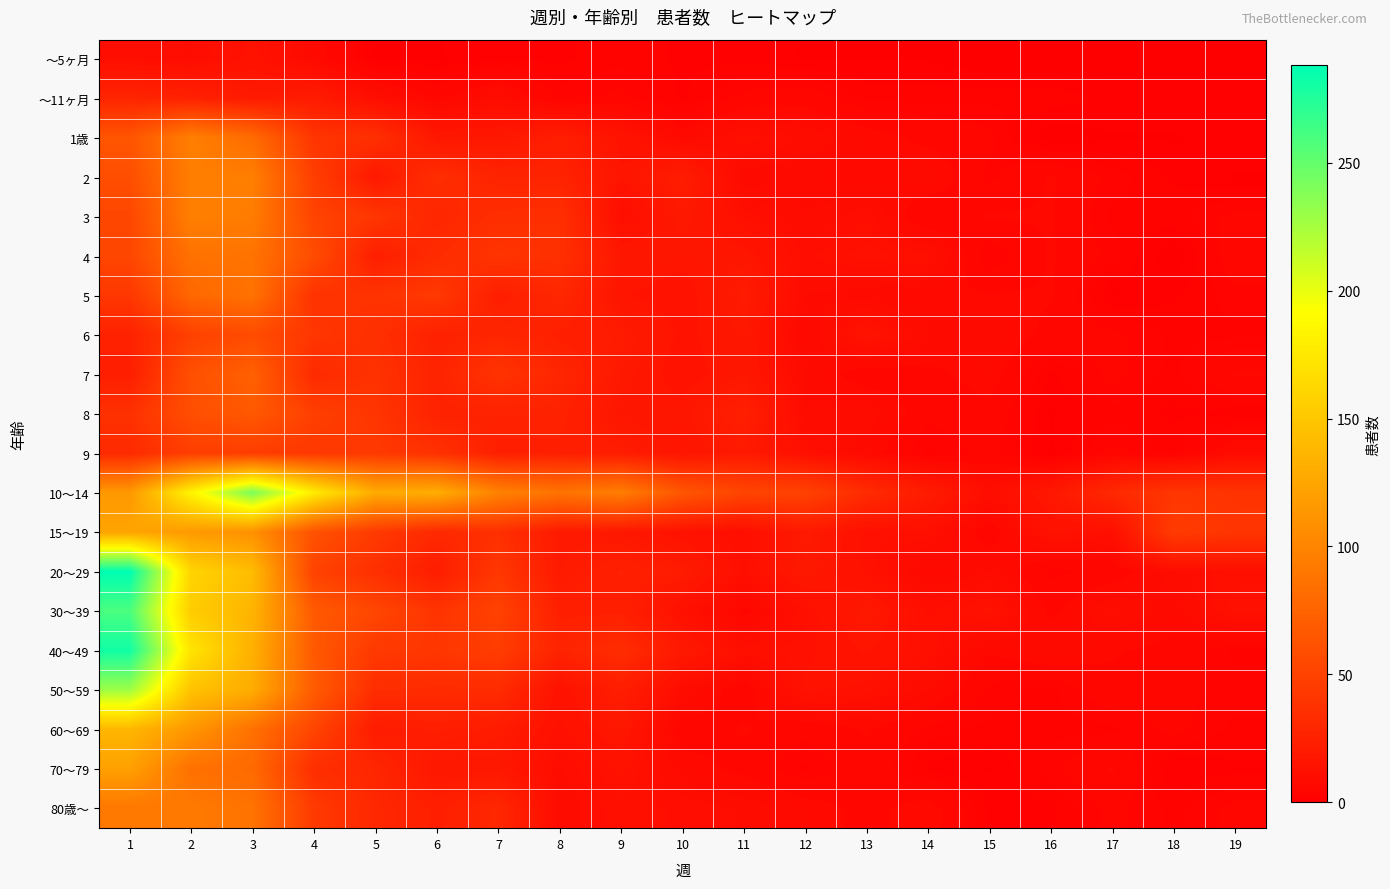

Between 6 and 15, which is larger?

6